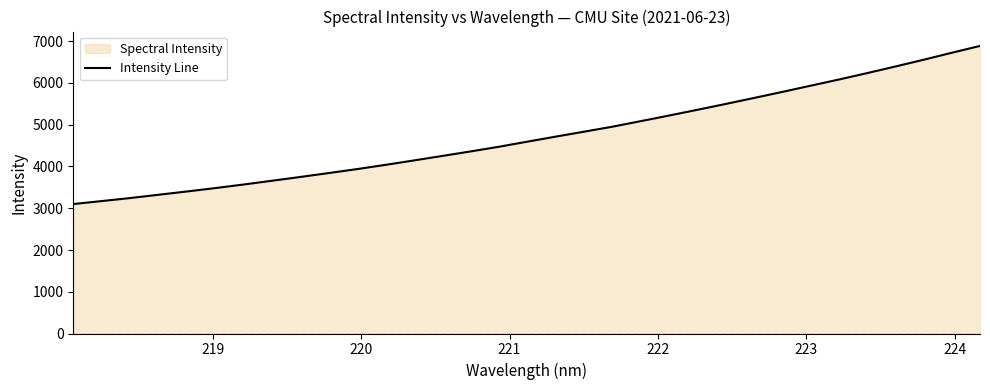

Does the chart display data point markers on the line(s)?

No